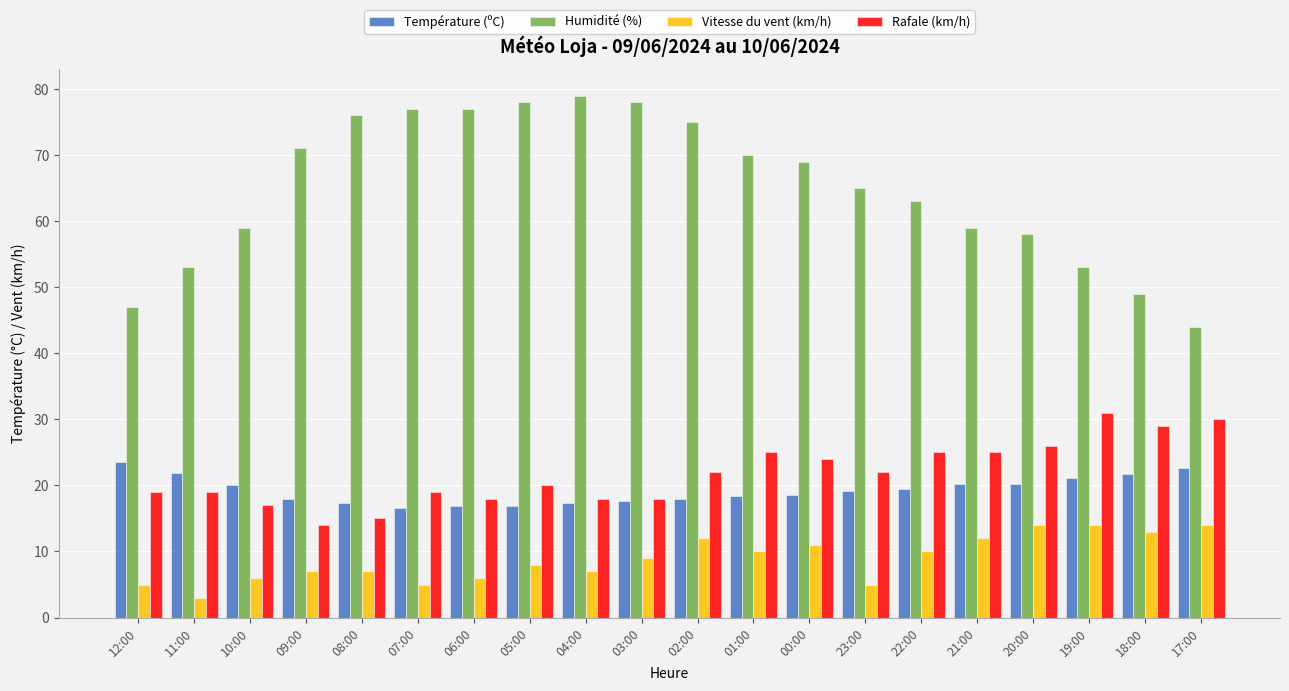

What are all the series names shown in the legend?

Température (ºC), Humidité (%), Vitesse du vent (km/h), Rafale (km/h)